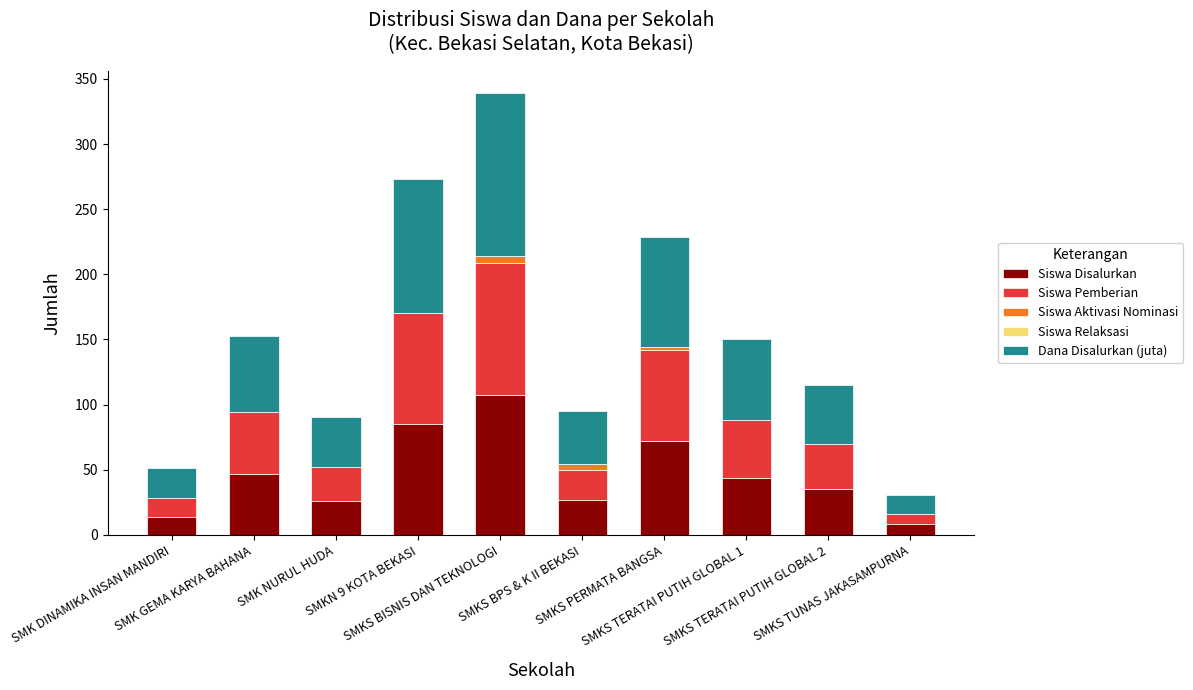

What is the highest value of the Siswa Disalurkan series?

107.0